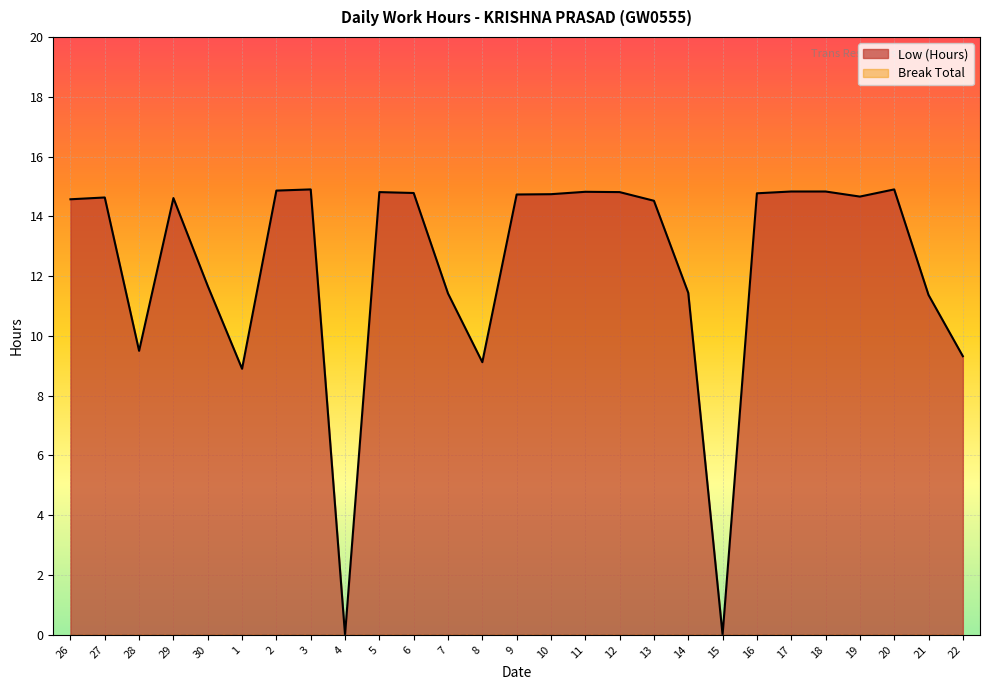

Rank the categories by value from highest to lowest.

3, 20, 2, 17, 18, 11, 5, 12, 6, 16, 10, 9, 19, 27, 29, 26, 13, 30, 14, 7, 21, 28, 22, 8, 1, 4, 15